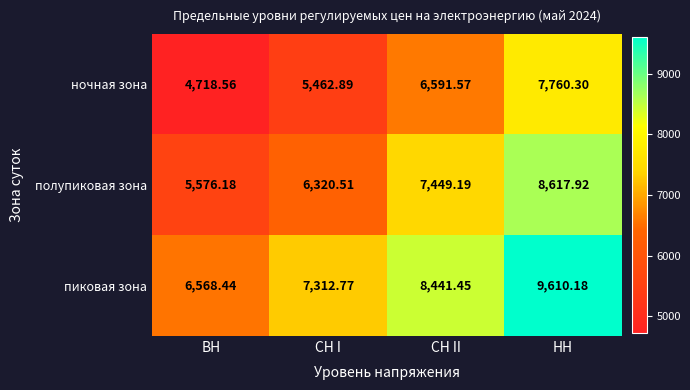

Which series has the largest total across all categories?

пиковая зона